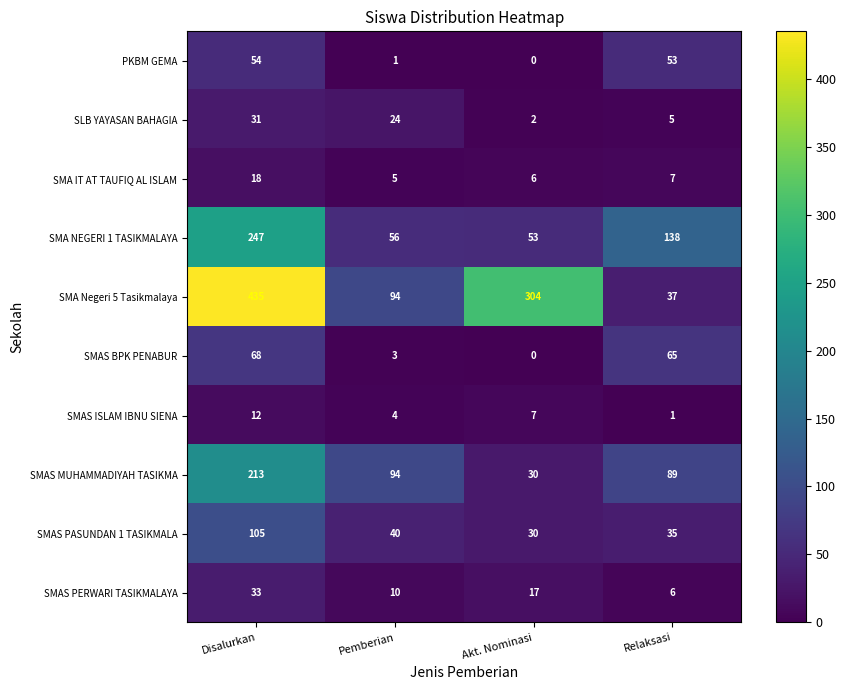

How many distinct data groups are displayed?

10